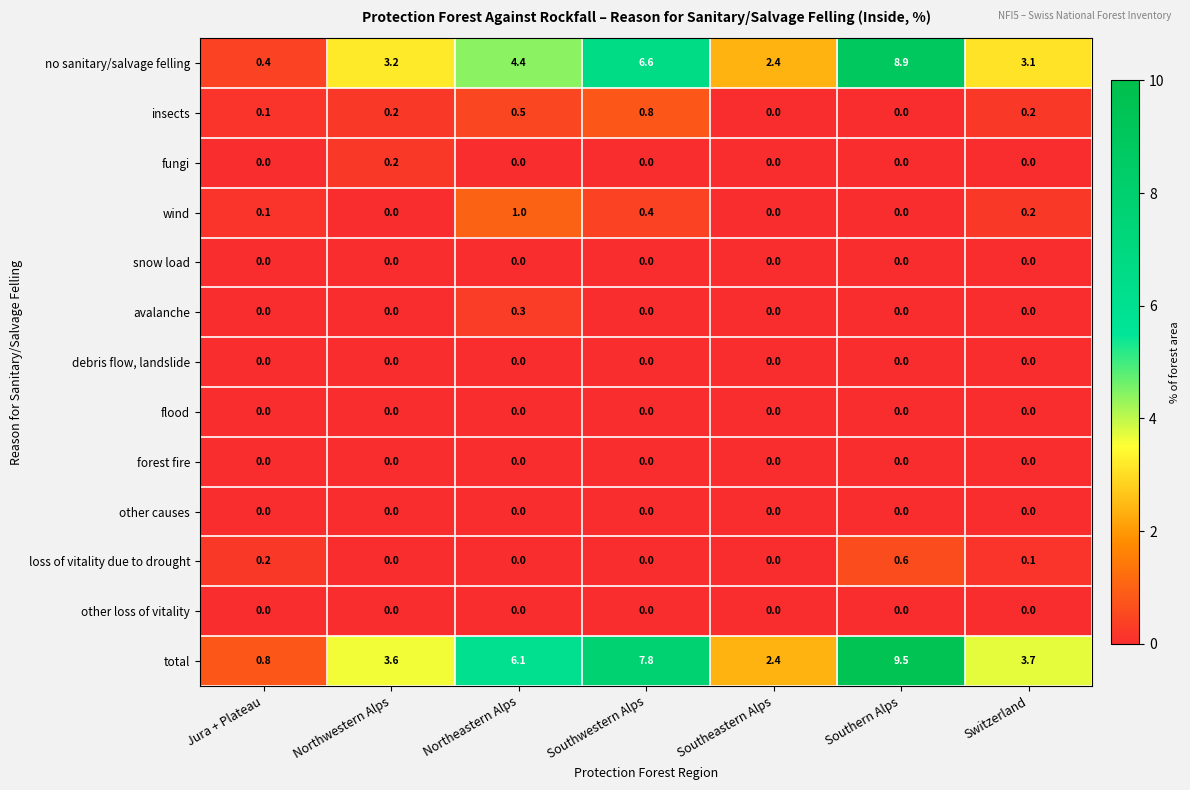

Which series has the widest spread of values?

total